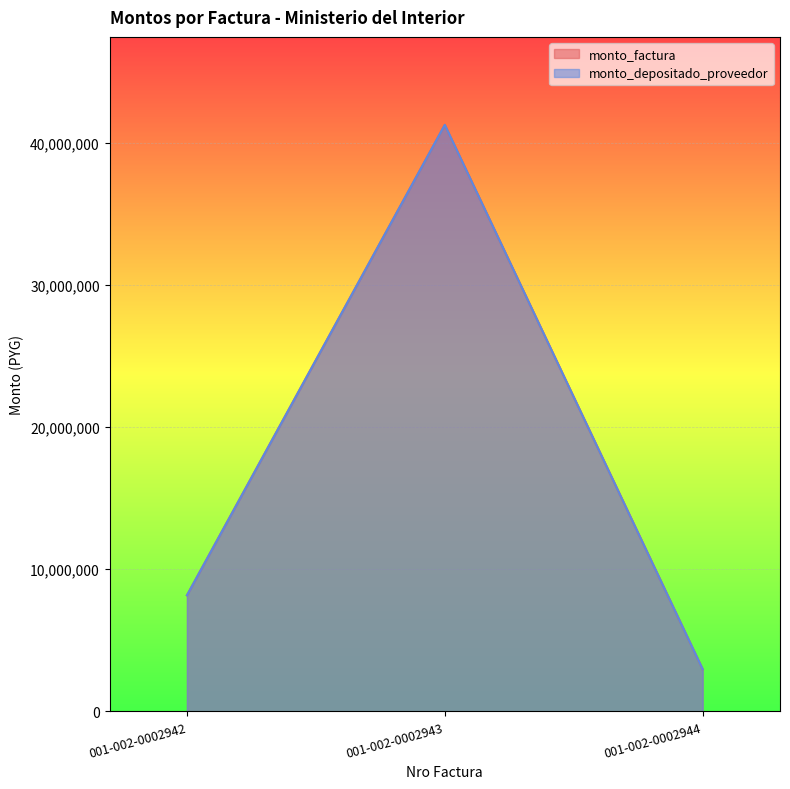

Does the chart display data point markers on the line(s)?

No